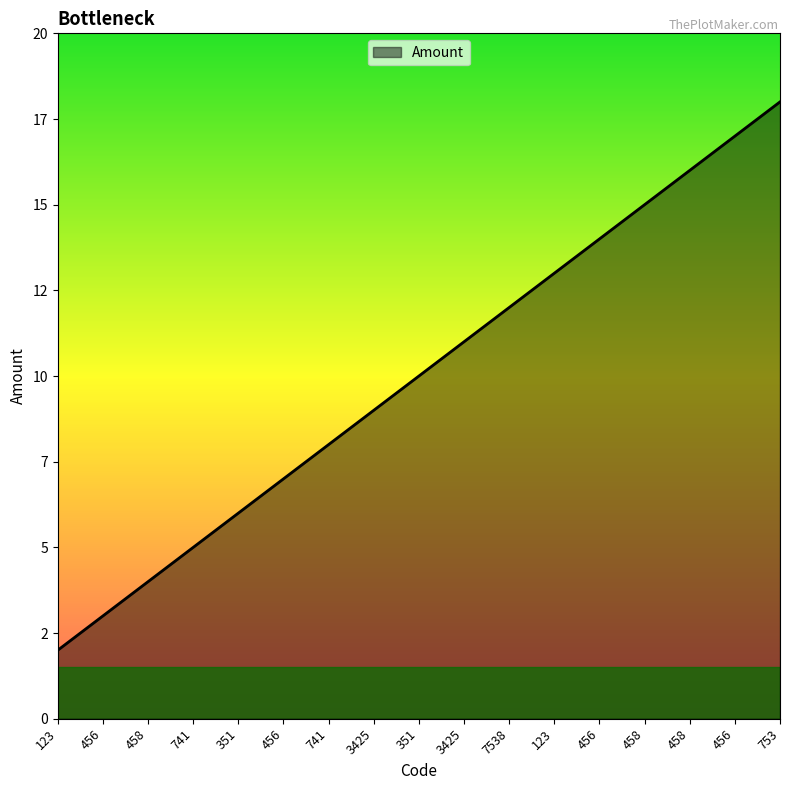

Does the chart display data point markers on the line(s)?

No